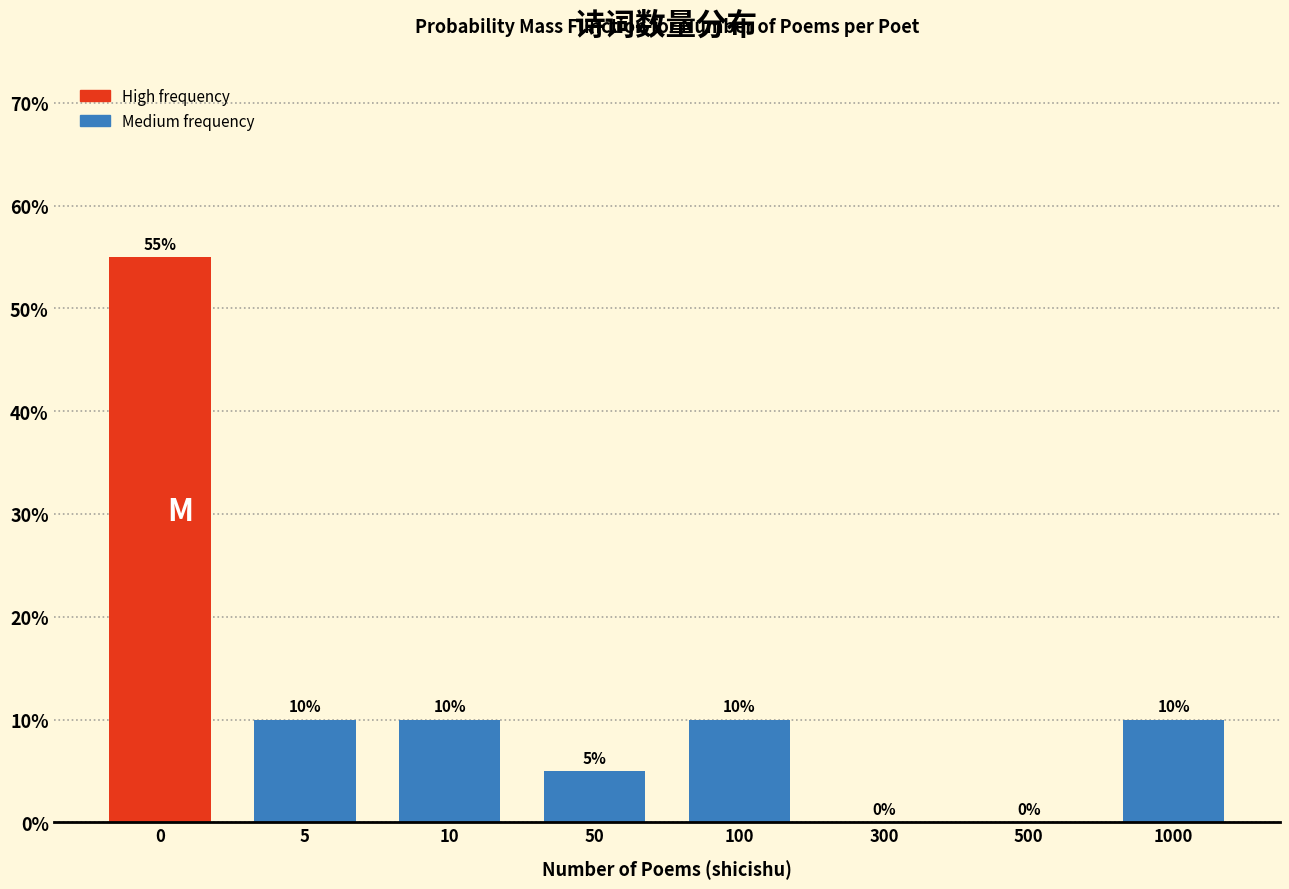

Reading left to right, transcribe all the data shown in this chart.

0=55.0	5=10.0	10=10.0	50=5.0	100=10.0	300=0.0	500=0.0	1000=10.0